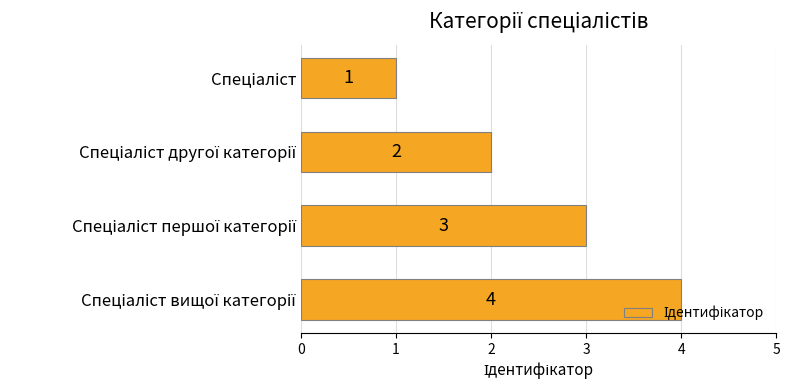

What is the sum of all values?

10